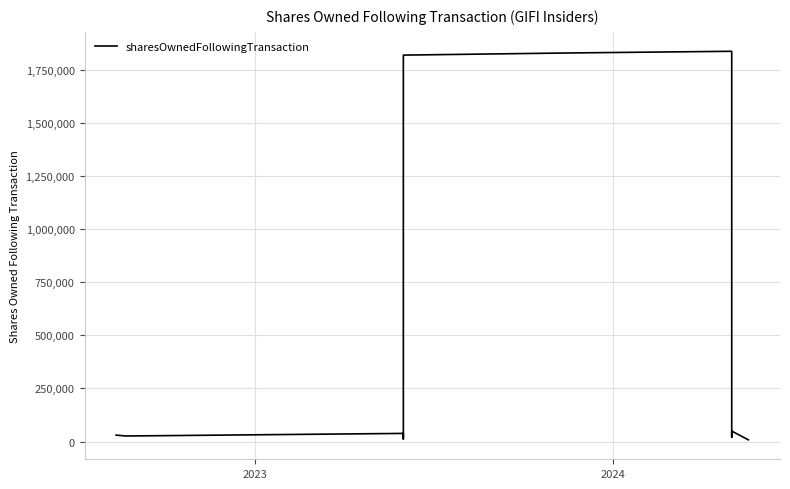

Count the number of categories in the chart.

13